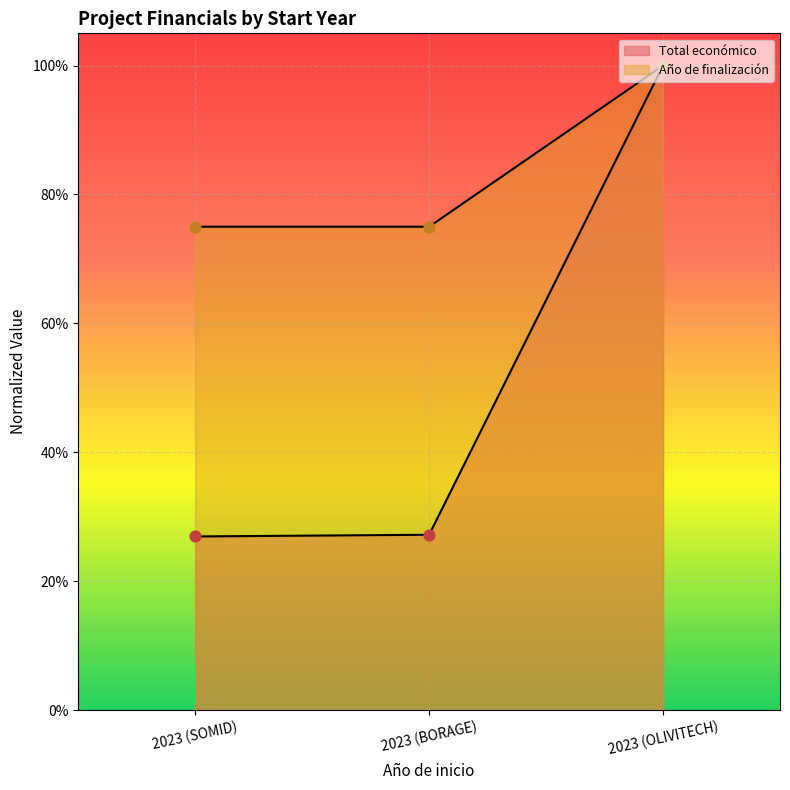

Which series contains the lowest Y value?

Total económico